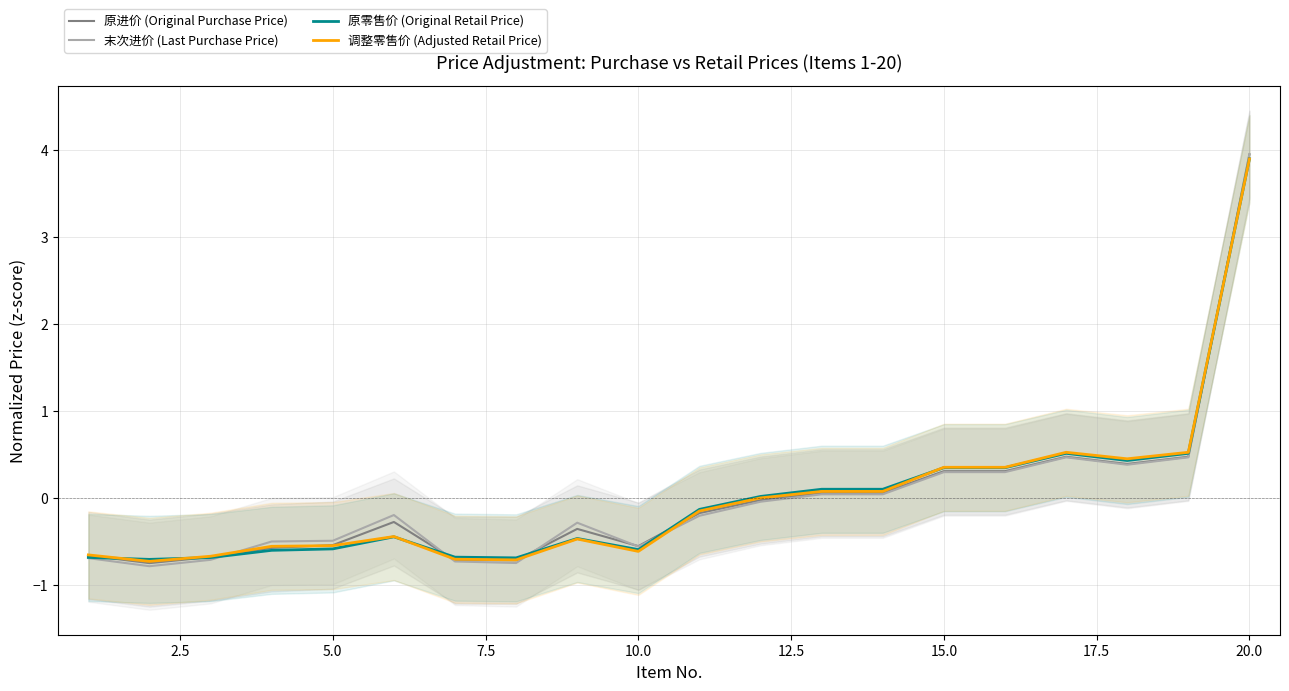

What is the minimum value for 调整零售价 (Adjusted Retail Price)?

-0.7